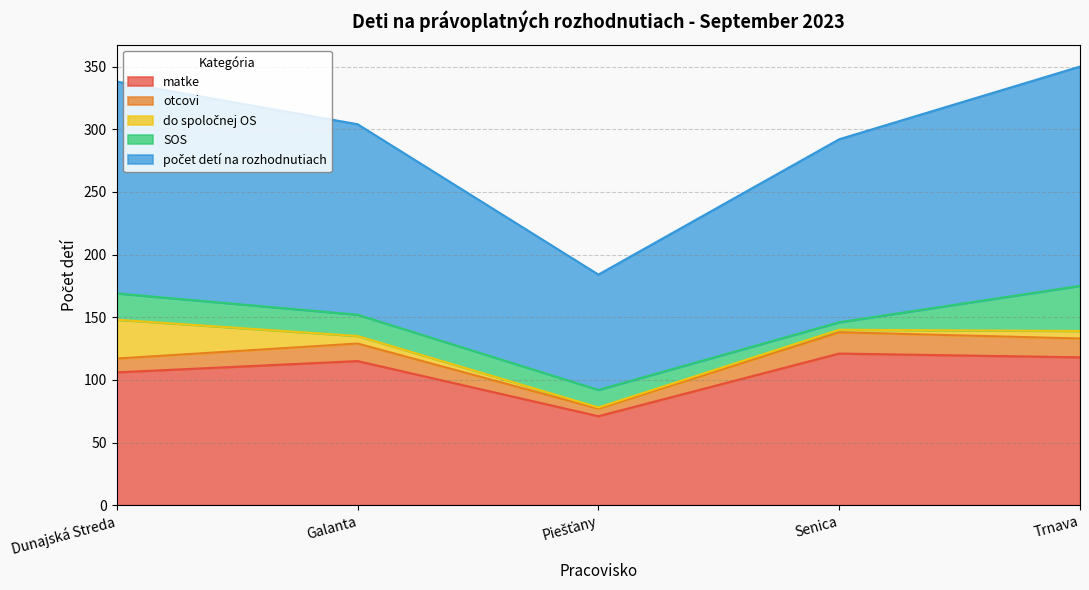

Rank the categories by otcovi value from highest to lowest.

Senica, Trnava, Galanta, Dunajská Streda, Piešťany